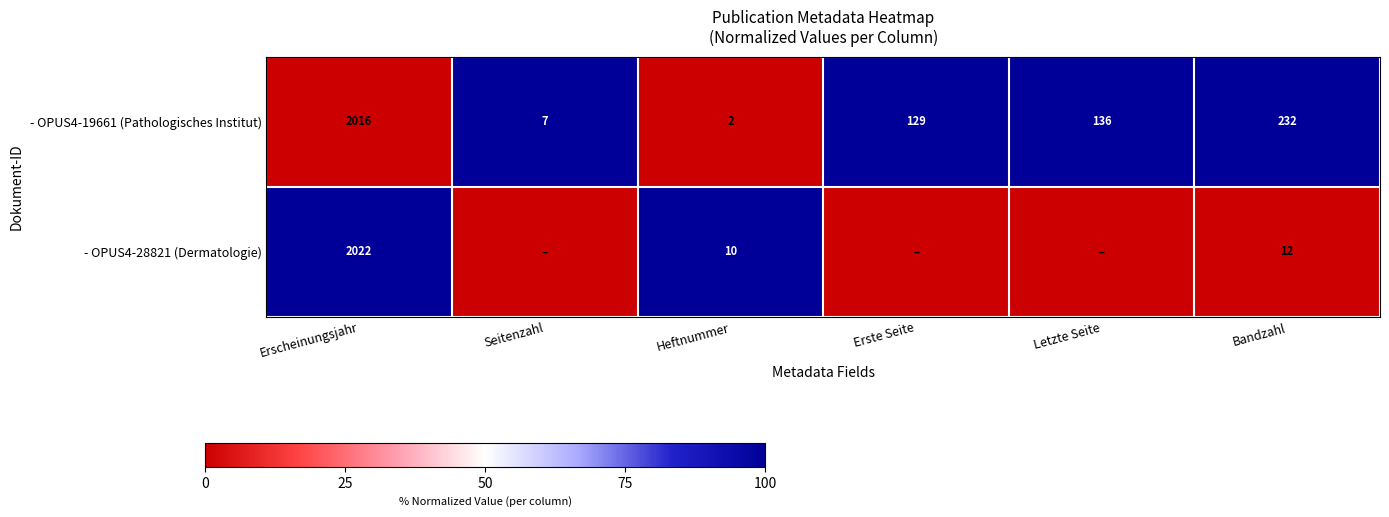

What is the difference between the - OPUS4-28821 (Dermatologie) values at Bandzahl and Erscheinungsjahr?

2010